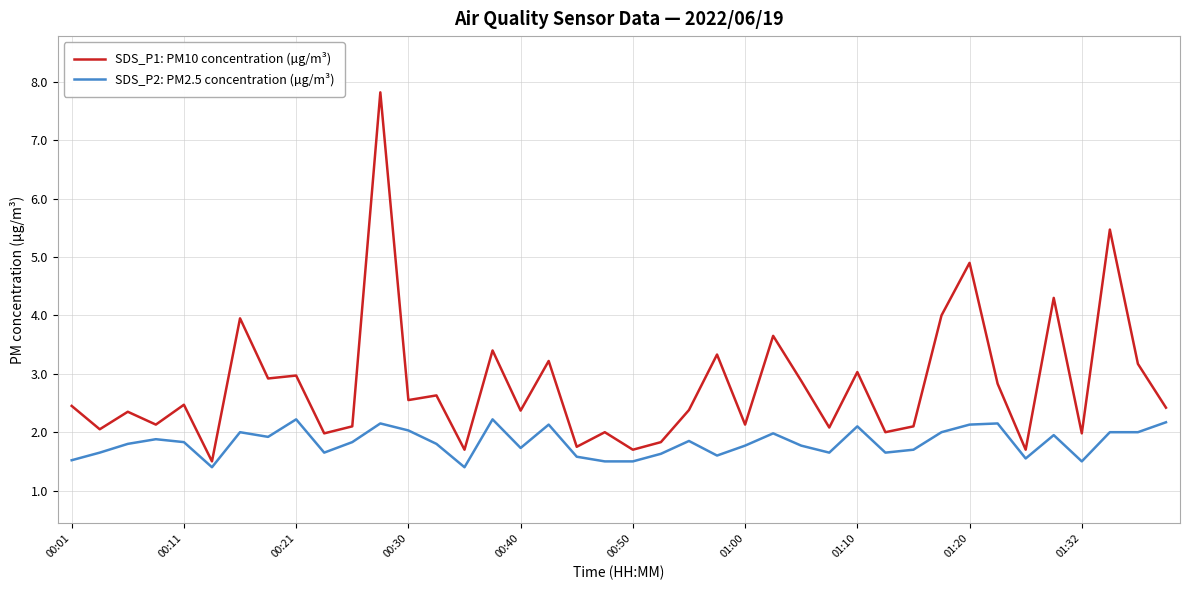

Which series has the widest spread of values?

SDS_P1: PM10 concentration (µg/m³)